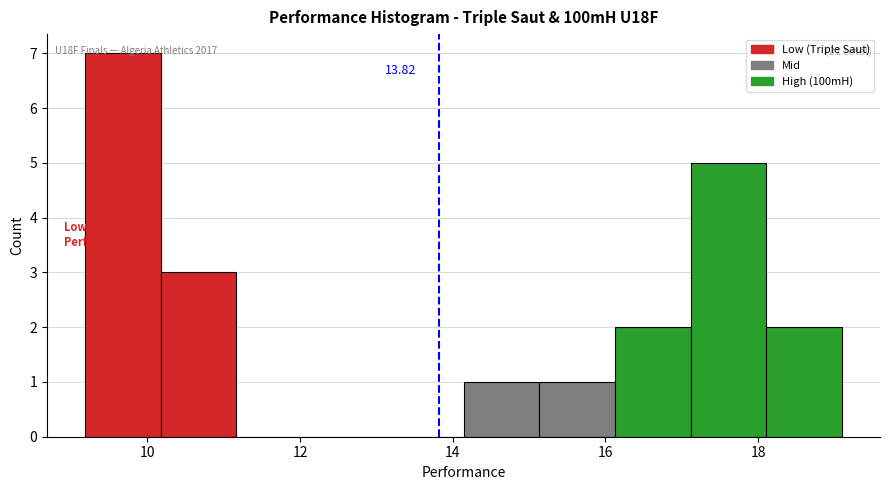

Over which range of the x-axis is the bar tallest?

9.2 to 10.2